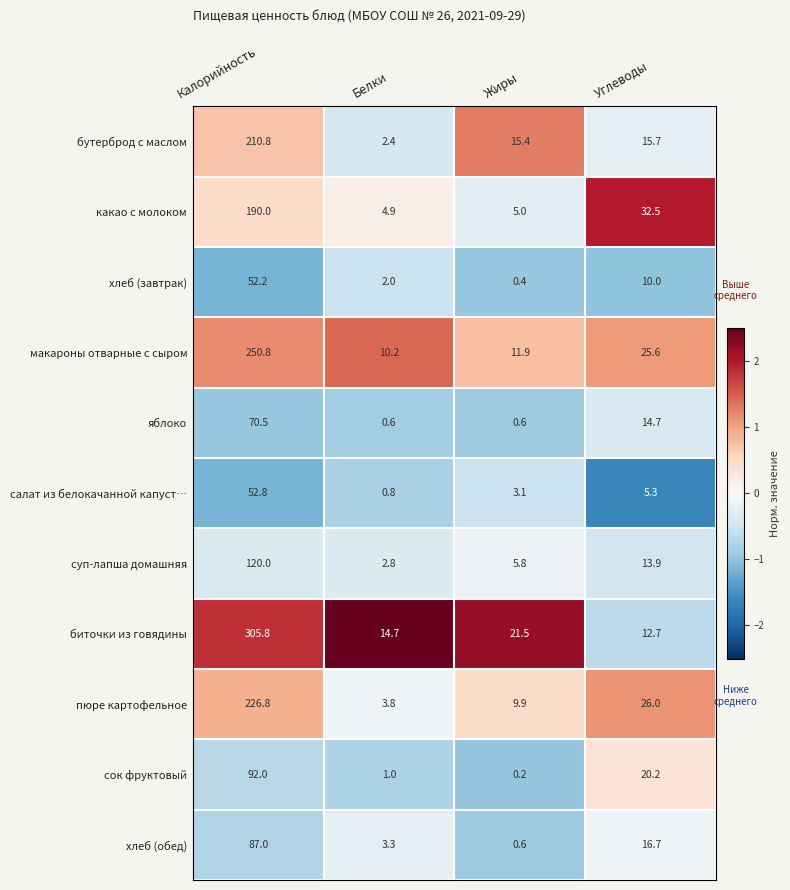

What is the spread (max minus min) of values at Калорийность?

253.6